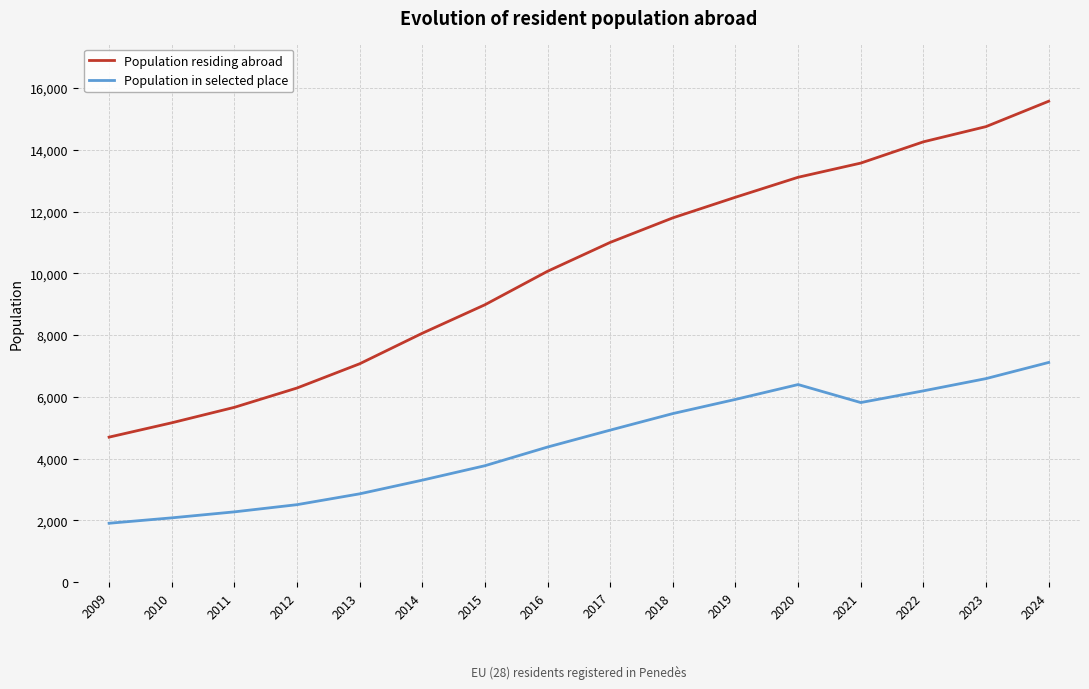

What is the sum of the Population residing abroad values at 2021 and 2011?

19232